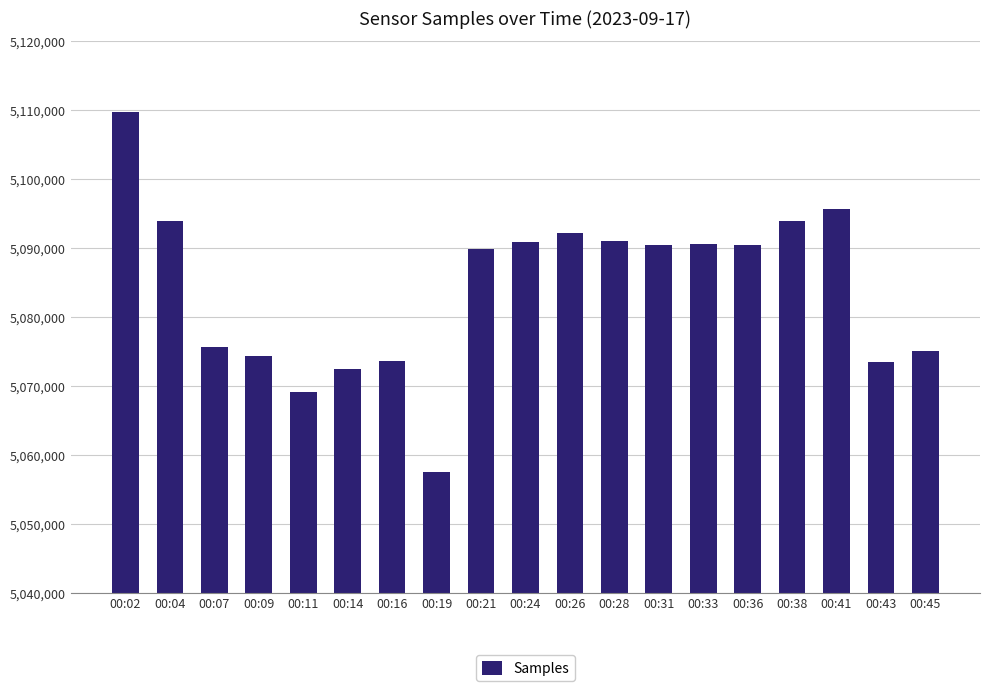

What is the sum of all values?

96600024